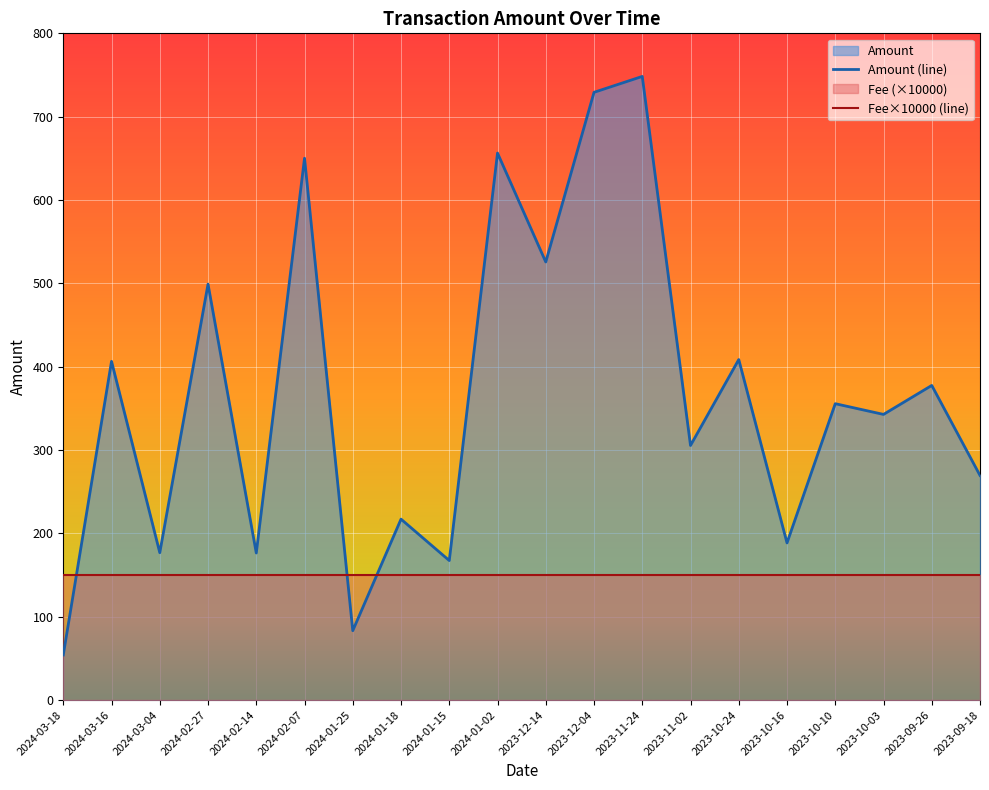

How many points are lower than both their immediate neighbors (excluding endpoints)?

8